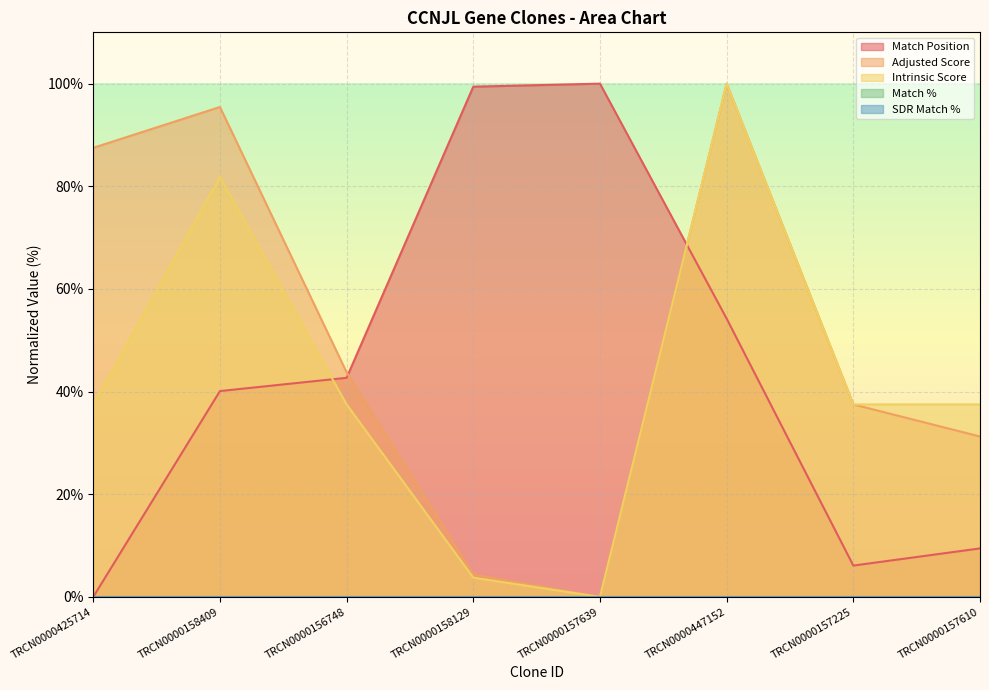

List the series in order of their peak value, highest first.

Match Position, Adjusted Score, Intrinsic Score